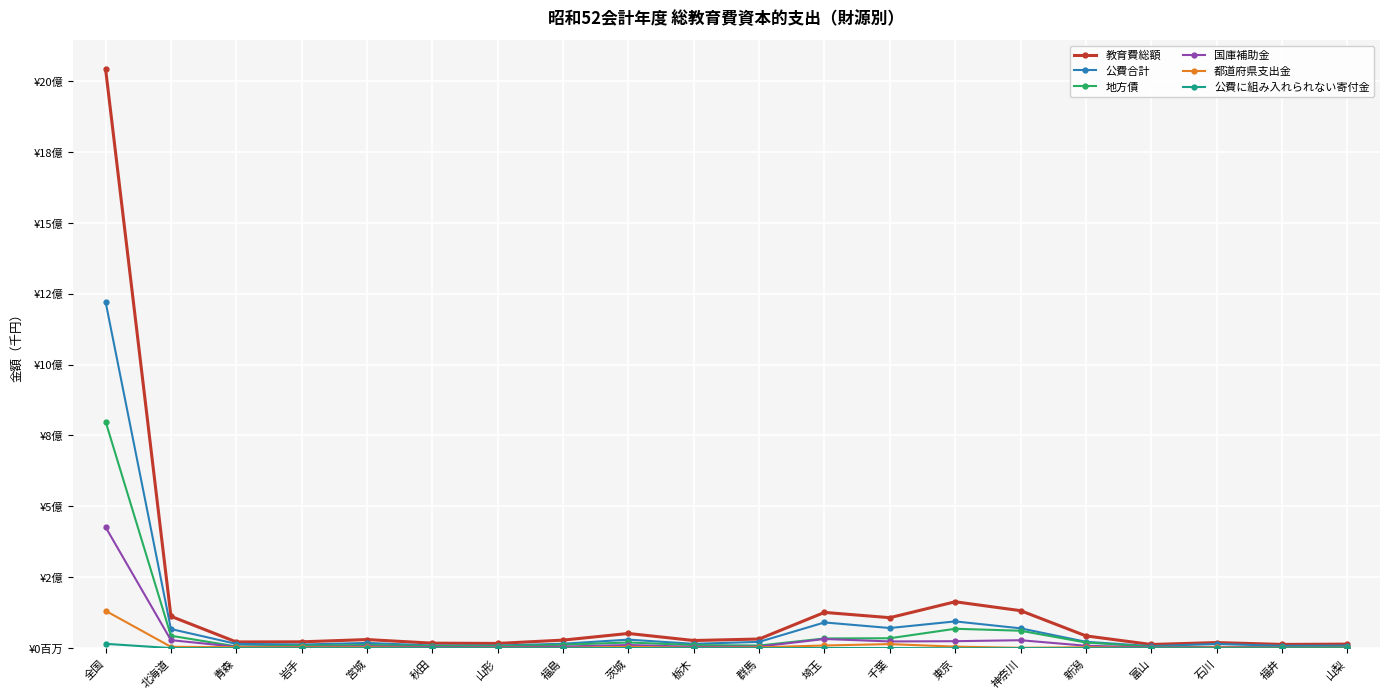

What is the label of the 11th point from the right?

栃木